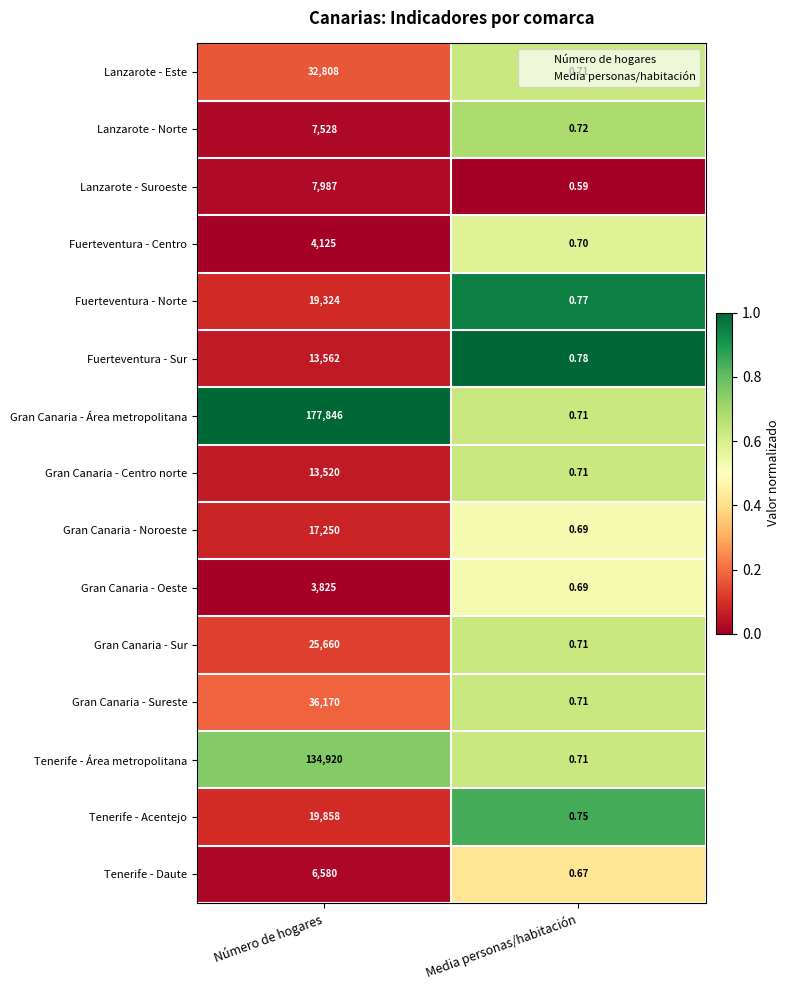

Rank the series at Número de hogares from highest to lowest value.

Gran Canaria - Área metropolitana, Tenerife - Área metropolitana, Gran Canaria - Sureste, Lanzarote - Este, Gran Canaria - Sur, Tenerife - Acentejo, Fuerteventura - Norte, Gran Canaria - Noroeste, Fuerteventura - Sur, Gran Canaria - Centro norte, Lanzarote - Suroeste, Lanzarote - Norte, Tenerife - Daute, Fuerteventura - Centro, Gran Canaria - Oeste